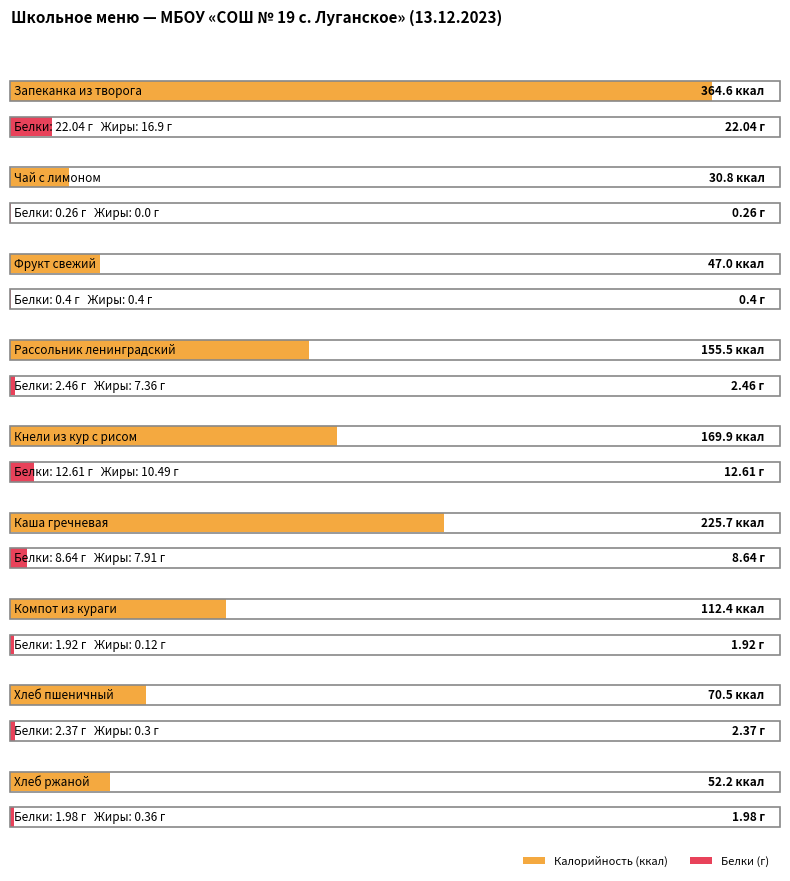

Is it true that Жиры equals 0.2 at Компот из кураги?

False